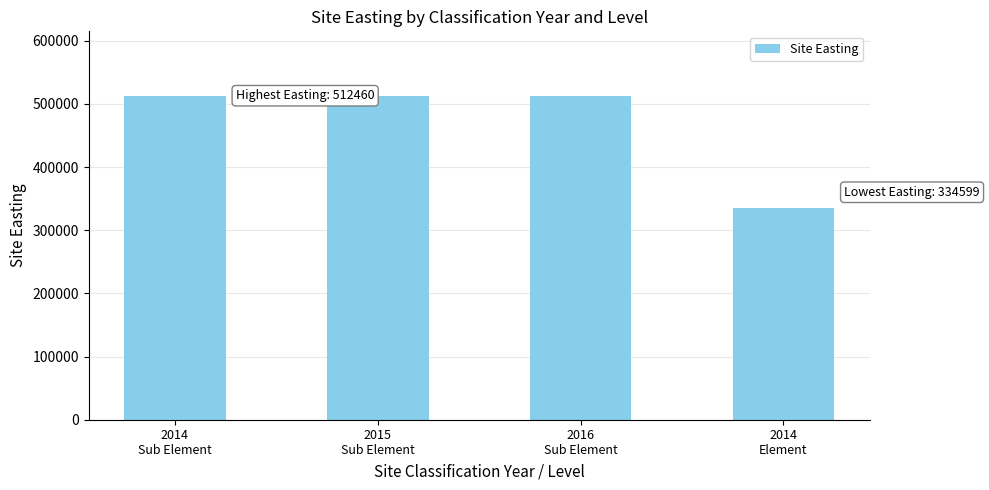

What is the sum of the values at 2014
Sub Element and 2014
Element?

847059